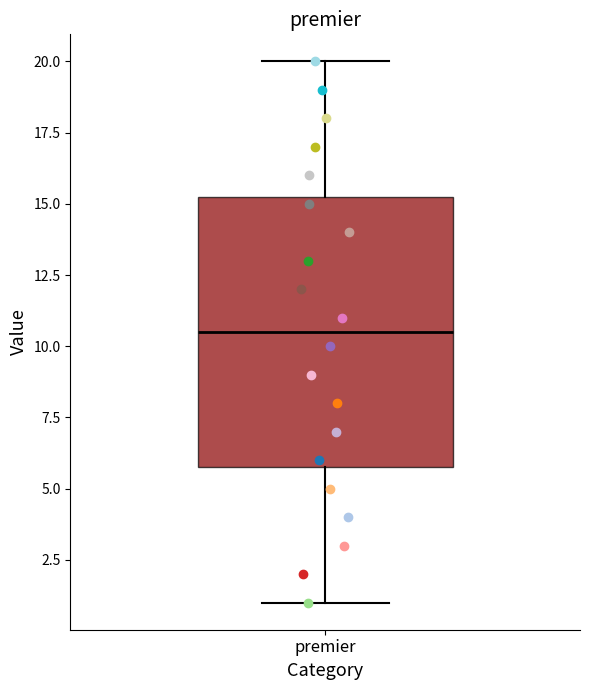

Transcribe this box plot: give where the median line is, the range the box spans, and where the two whiskers end, as read against the y-axis. The values are not printed on the chart, so give them approximately, as read against the axis.

median 10.5, box 6.0 to 15.5, whiskers 1.0 to 20.0